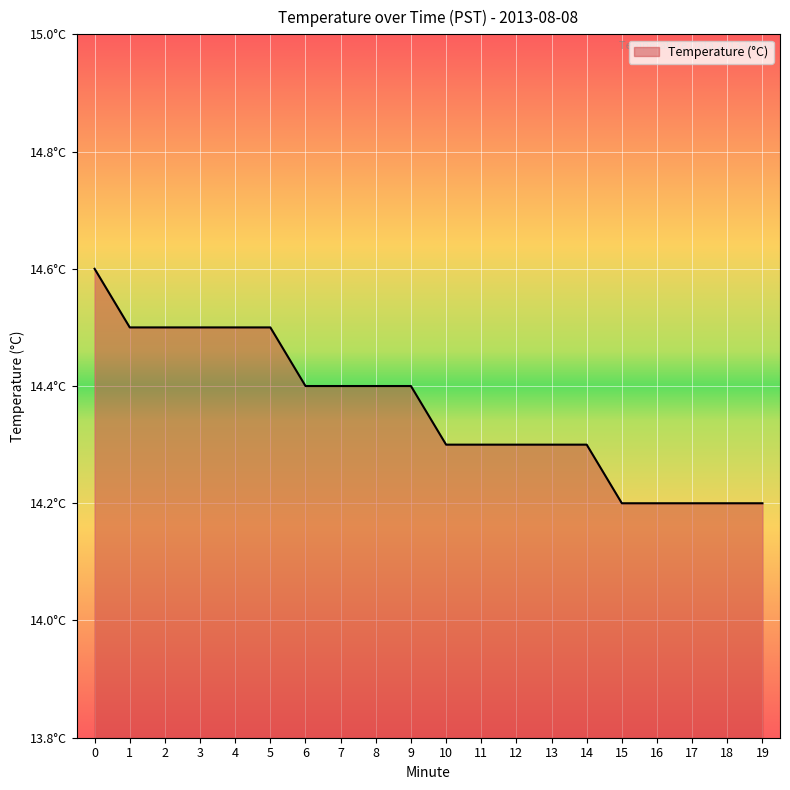

True or false: the data shows 14.2 at 16.

True